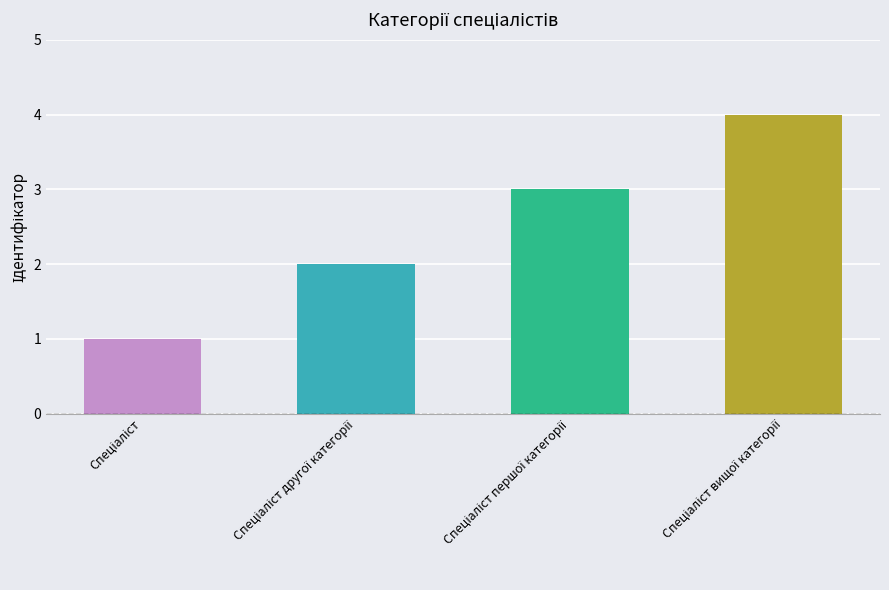

What is the difference between the maximum and minimum values?

3